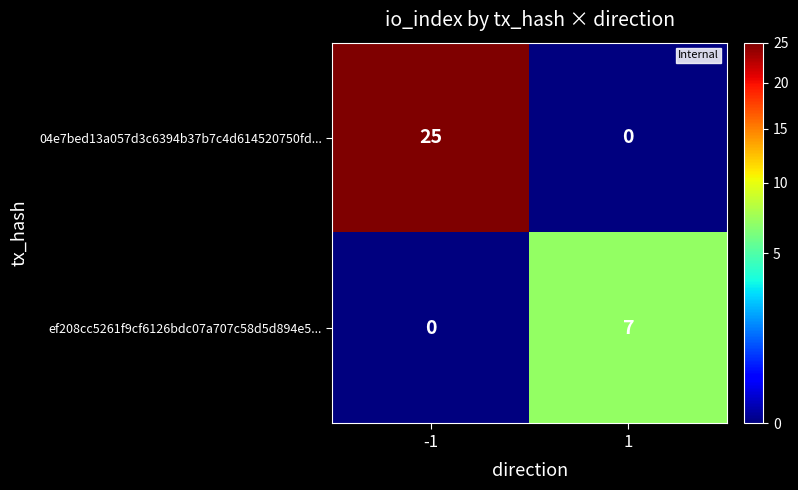

Which series has the widest spread of values?

04e7bed13a057d3c6394b37b7c4d614520750fd...